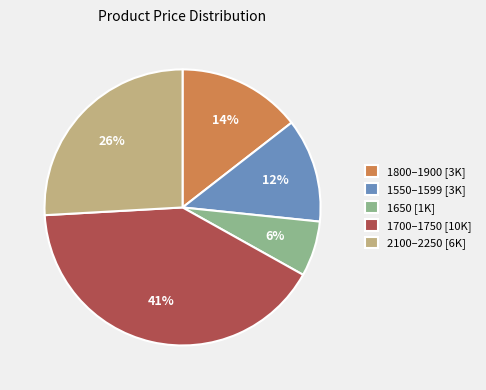

Combined, do 1800–1900 [3K] and 1650 [1K] account for over 50%?

No